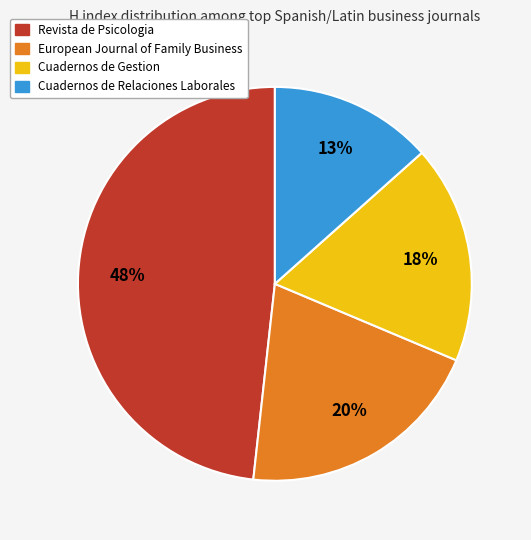

Is there any slice that represents more than half of the pie?

No